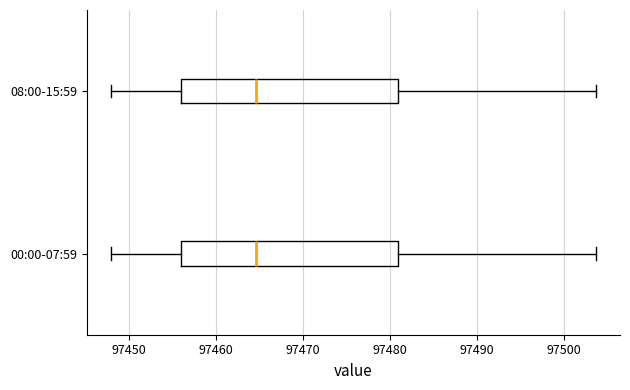

Where does the right whisker of the box for 00:00-07:59 end on the x-axis? The values are not printed on the chart, so give them approximately, as read against the axis.

97504